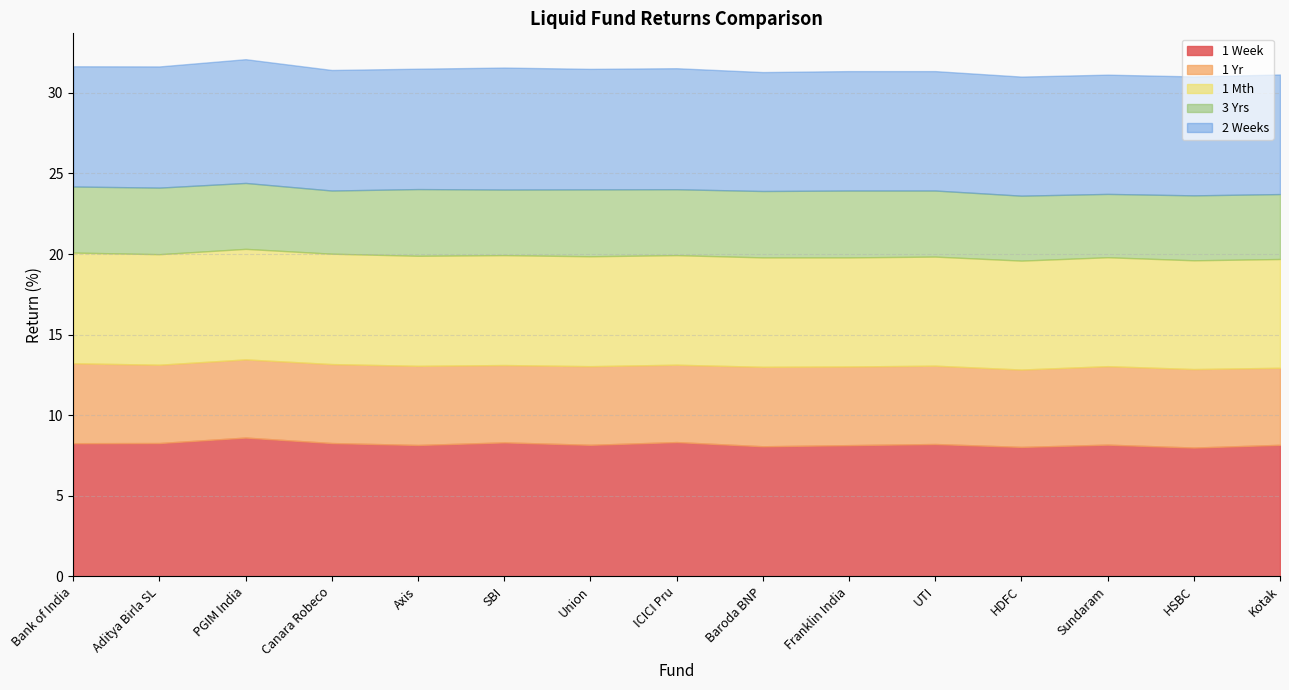

Rank the series by their maximum value, from lowest to highest.

3 Yrs, 1 Yr, 1 Mth, 2 Weeks, 1 Week